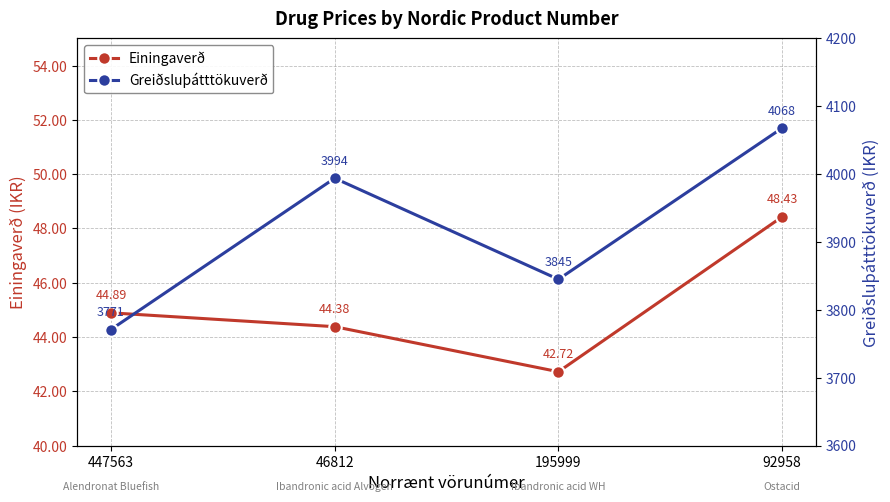

What is the total value across all series at 447563?

3815.9